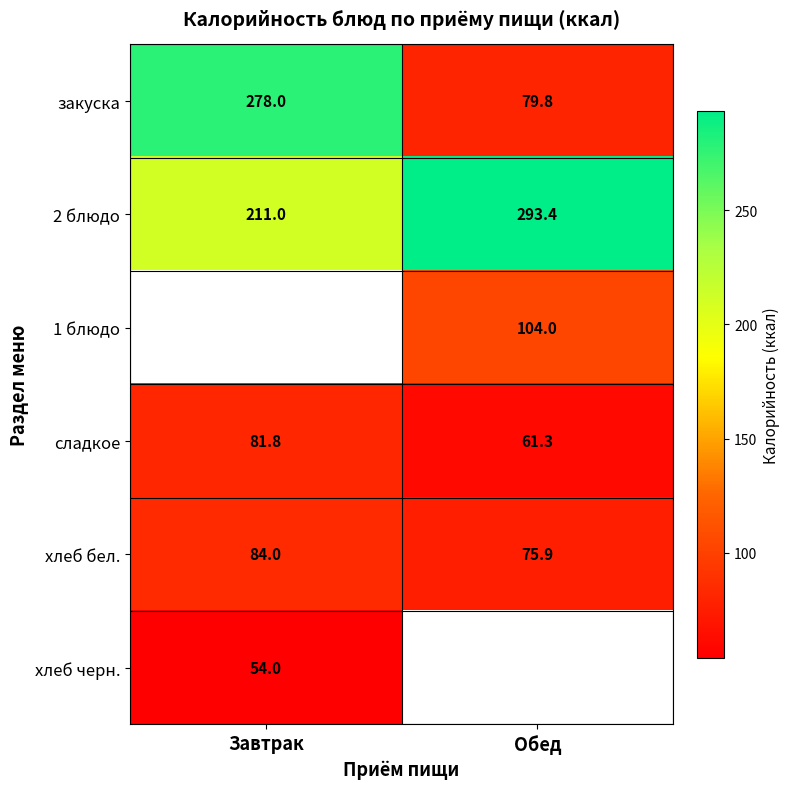

The value of 2 блюдо at Обед is 293.4. True or false?

True